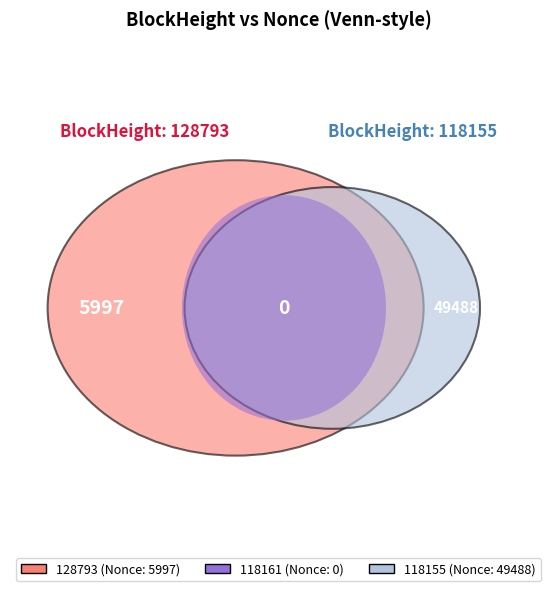

Is there any slice that represents more than half of the pie?

Yes